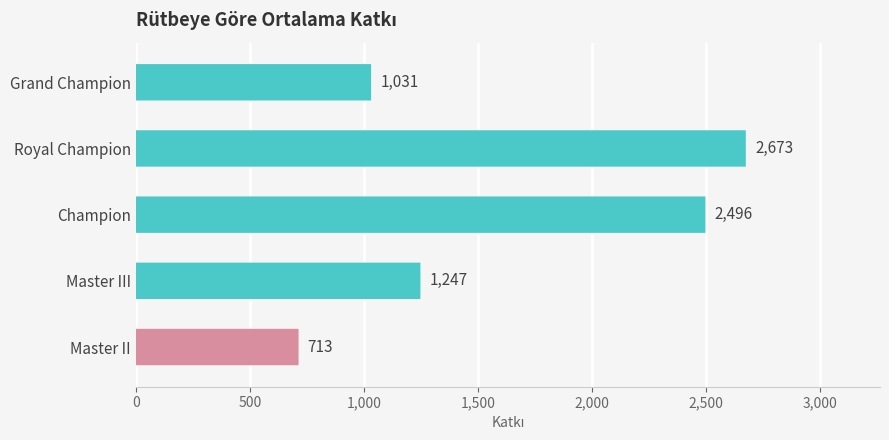

What is the change in value from Master III to Royal Champion?

+1426